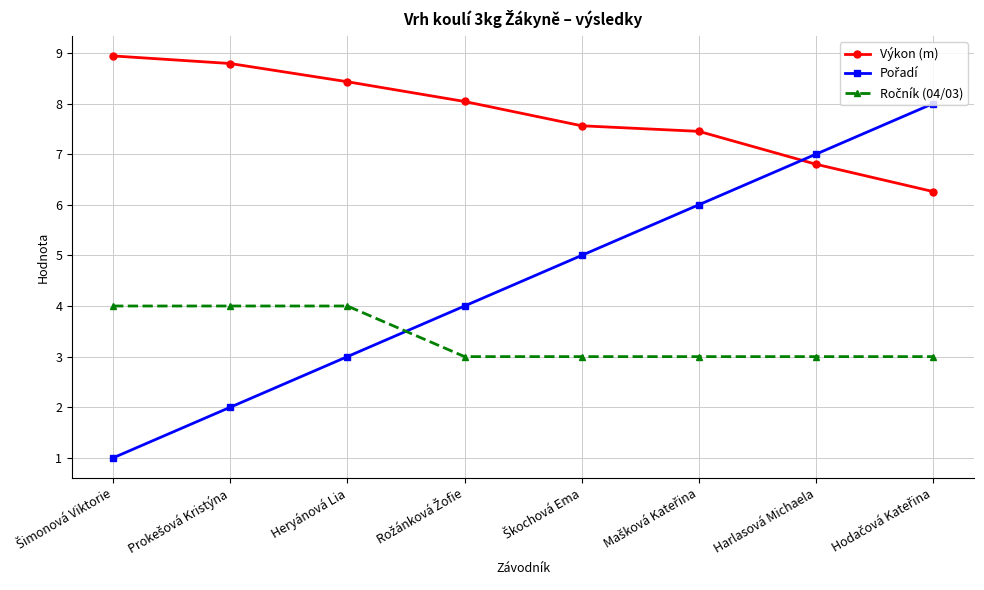

What is the smallest value displayed?

1.0